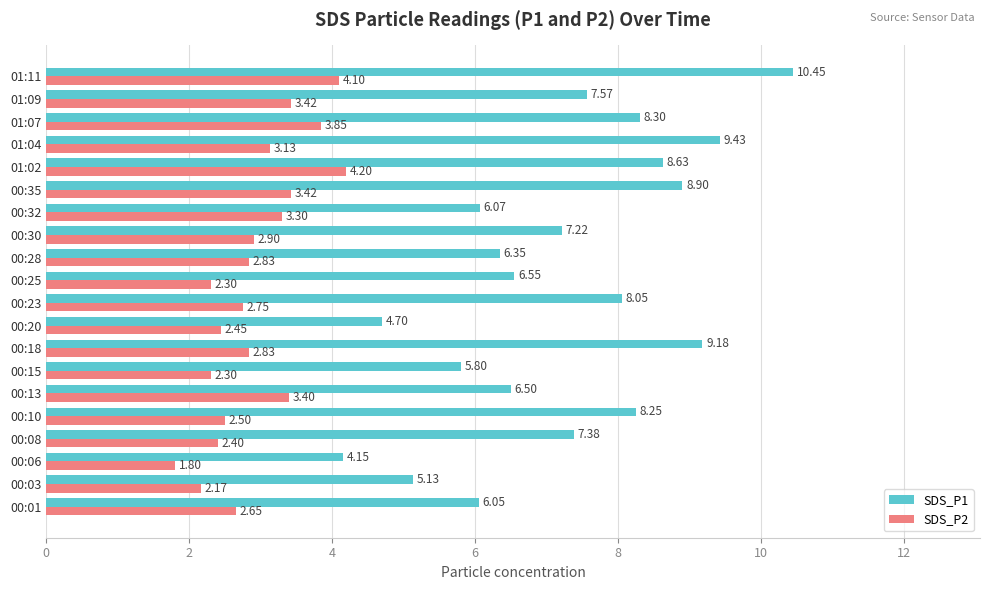

Between 00:08 and 00:20, which series saw the biggest shift?

SDS_P1